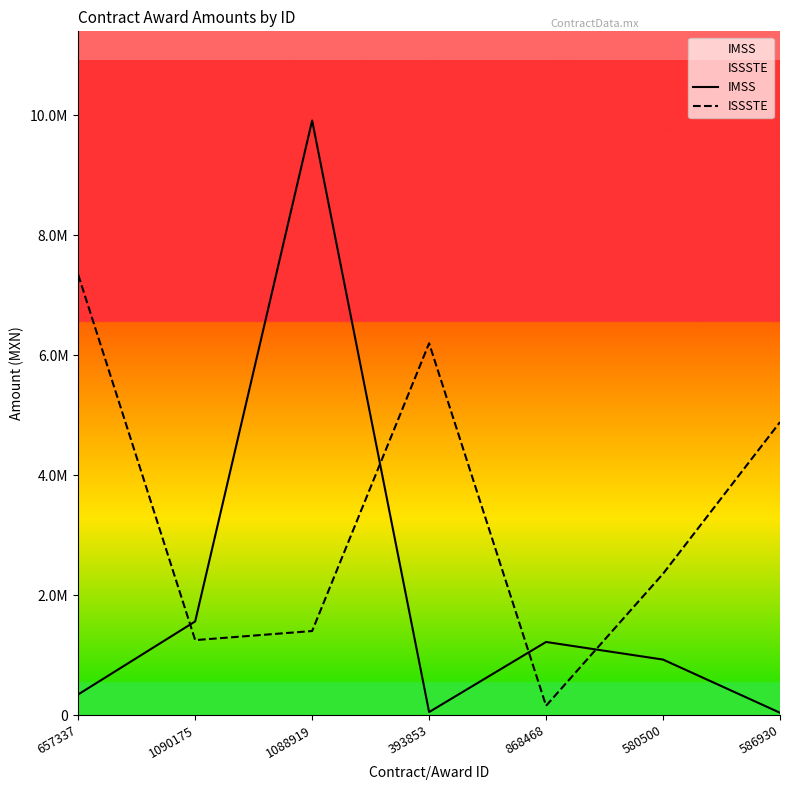

At which category does the chart reach its peak across all series?

1088919